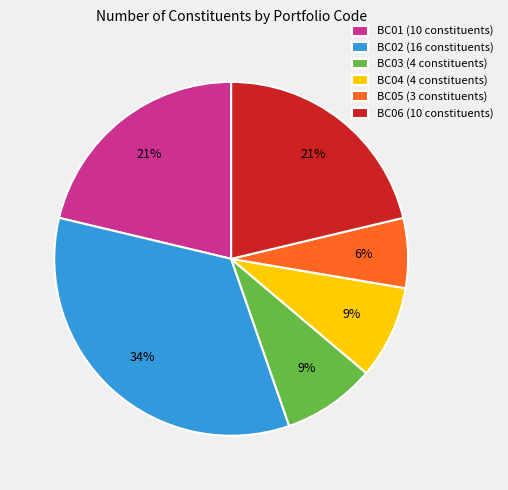

To the nearest percent, what is the difference between the largest and smallest slice percentages?

28%